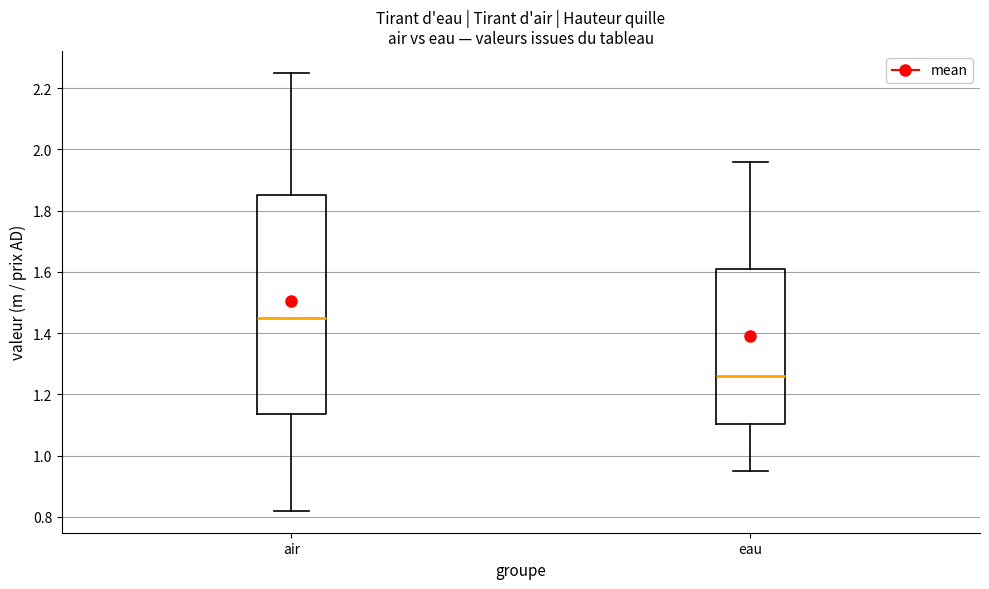

Which box is the tallest, from its lower edge to its upper edge?

air